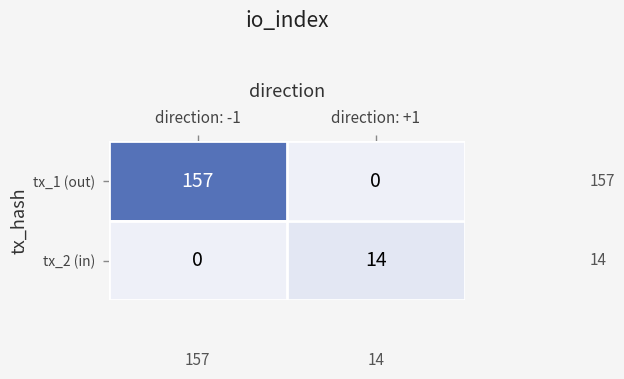

At which label is tx_2 (in) closest to 7?

direction: -1